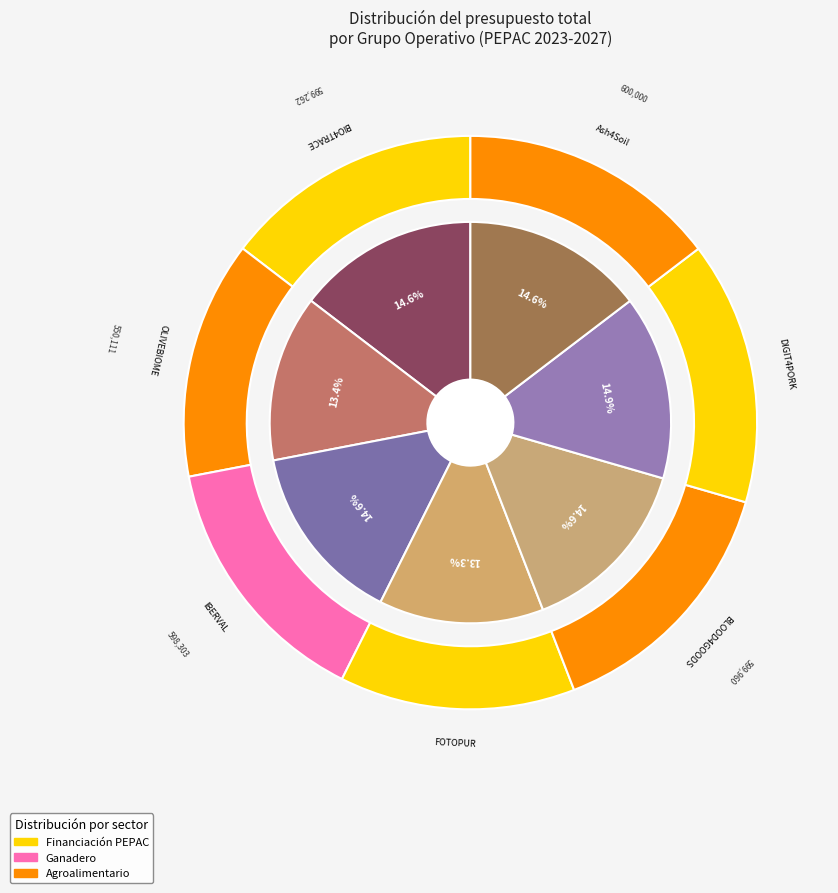

To the nearest percent, what portion does DIGIT4PORK represent?

15%